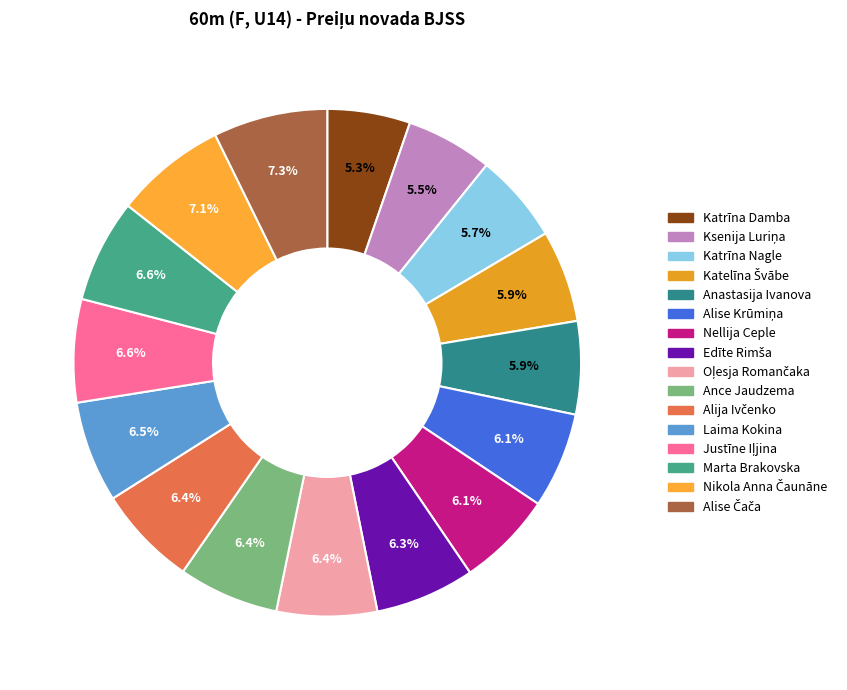

To the nearest percent, what is the difference between the largest and smallest slice percentages?

2%